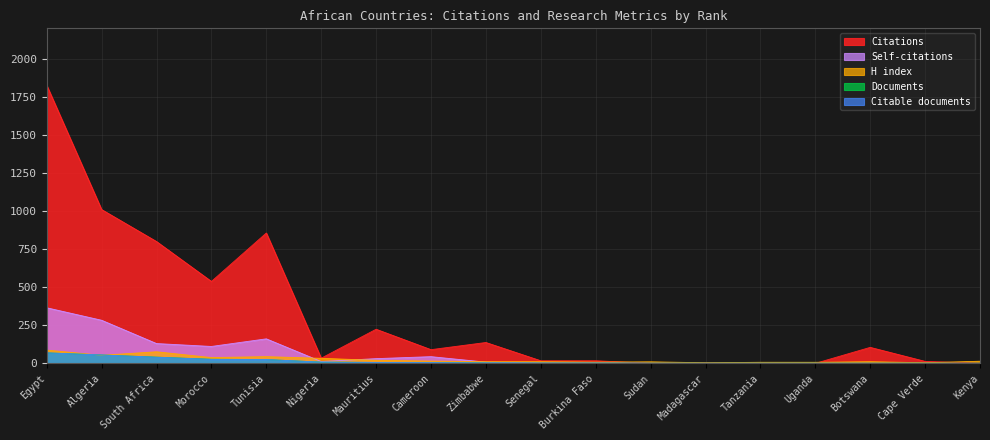

What is the average value of the Self-citations series?

64